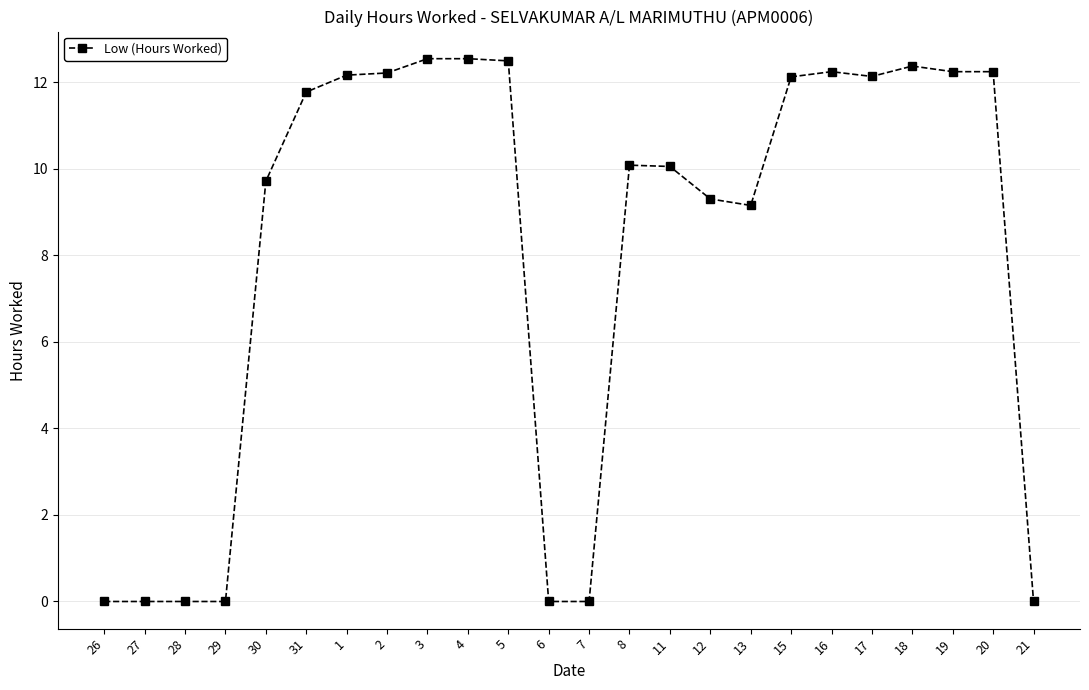

True or false: the data has more than 0 interior local peaks.

True